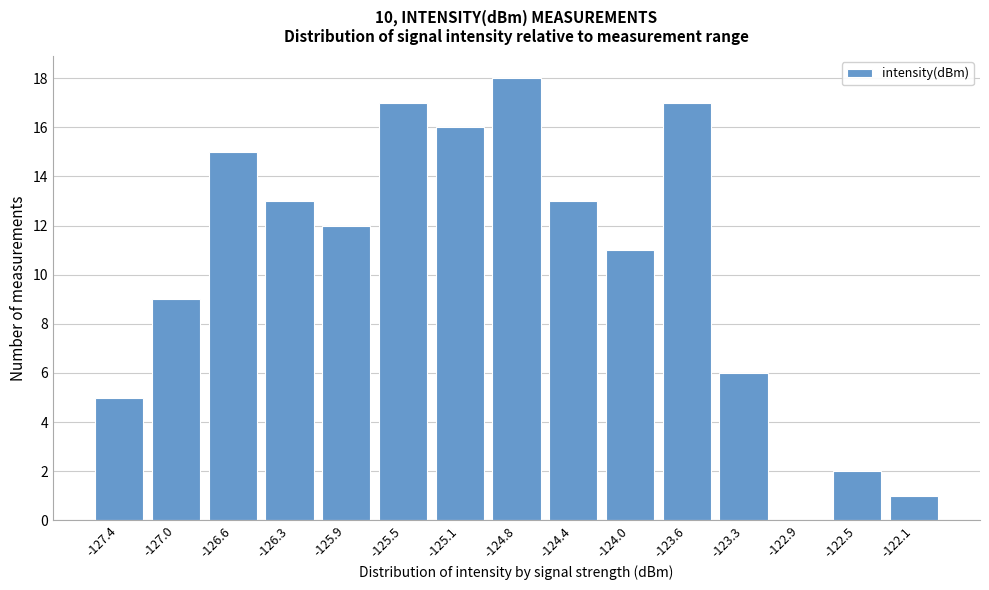

Reading left to right, transcribe all the data shown in this chart.

-127.4=5	-127.0=9	-126.6=15	-126.3=13	-125.9=12	-125.5=17	-125.1=16	-124.8=18	-124.4=13	-124.0=11	-123.6=17	-123.3=6	-122.9=0	-122.5=2	-122.1=1